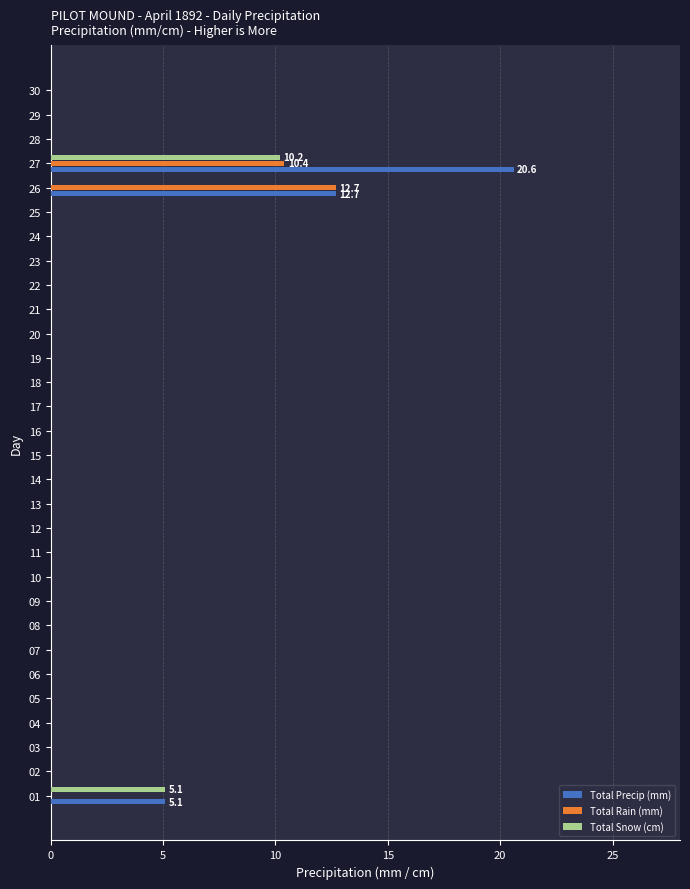

How many distinct data groups are displayed?

3